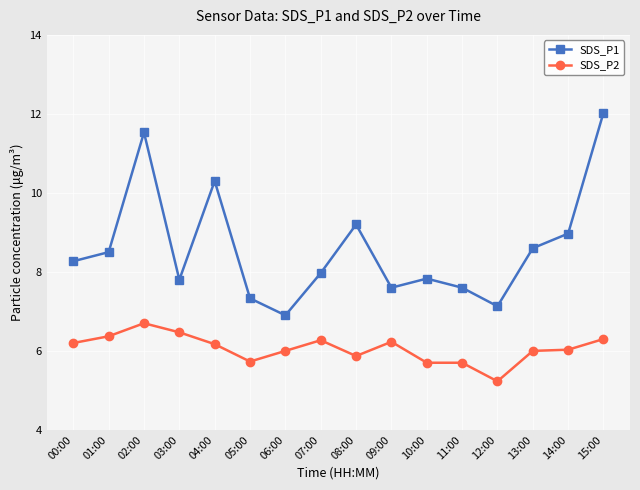

What is the difference between the highest and lowest values at 06:00?

0.9